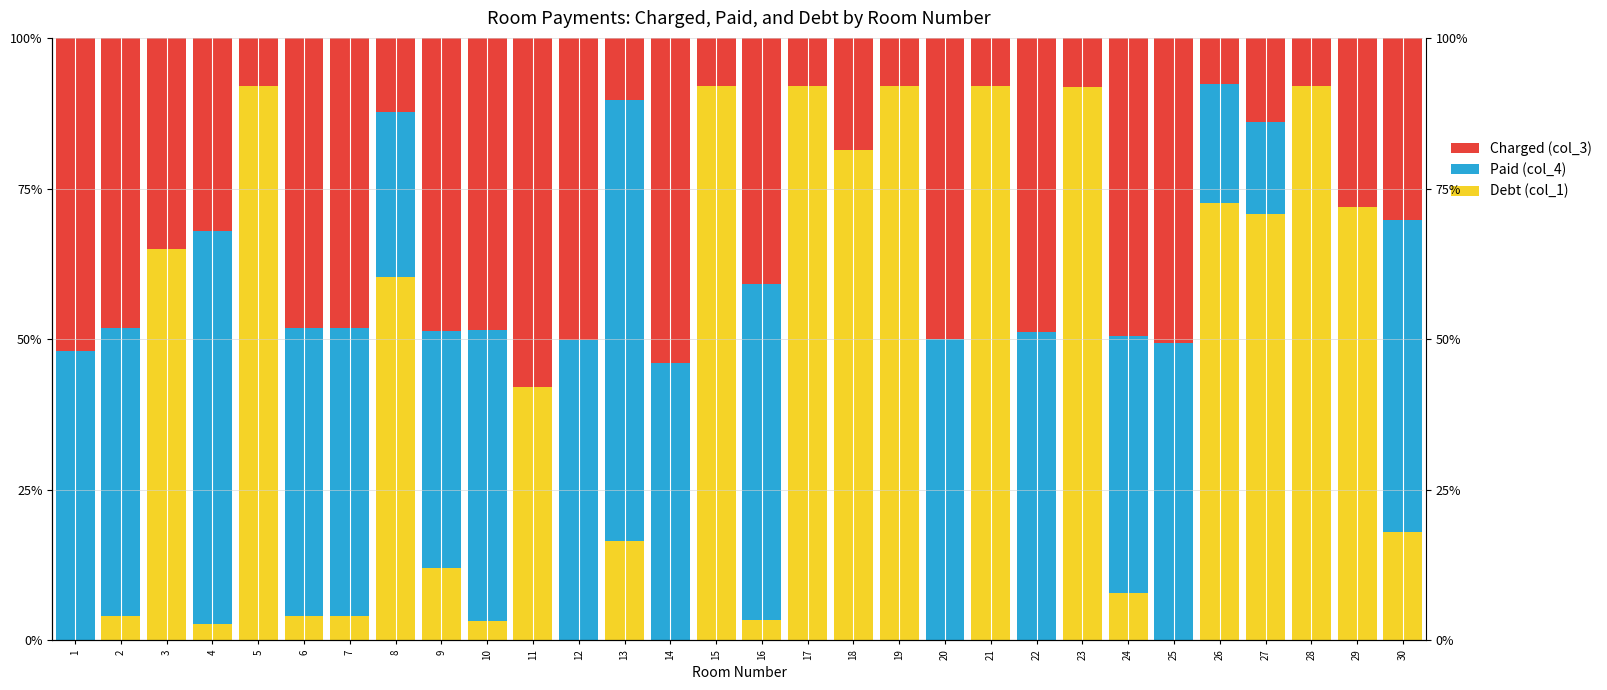

Rank the series at 15 from highest to lowest value.

Debt (col_1), Charged (col_3), Paid (col_4)